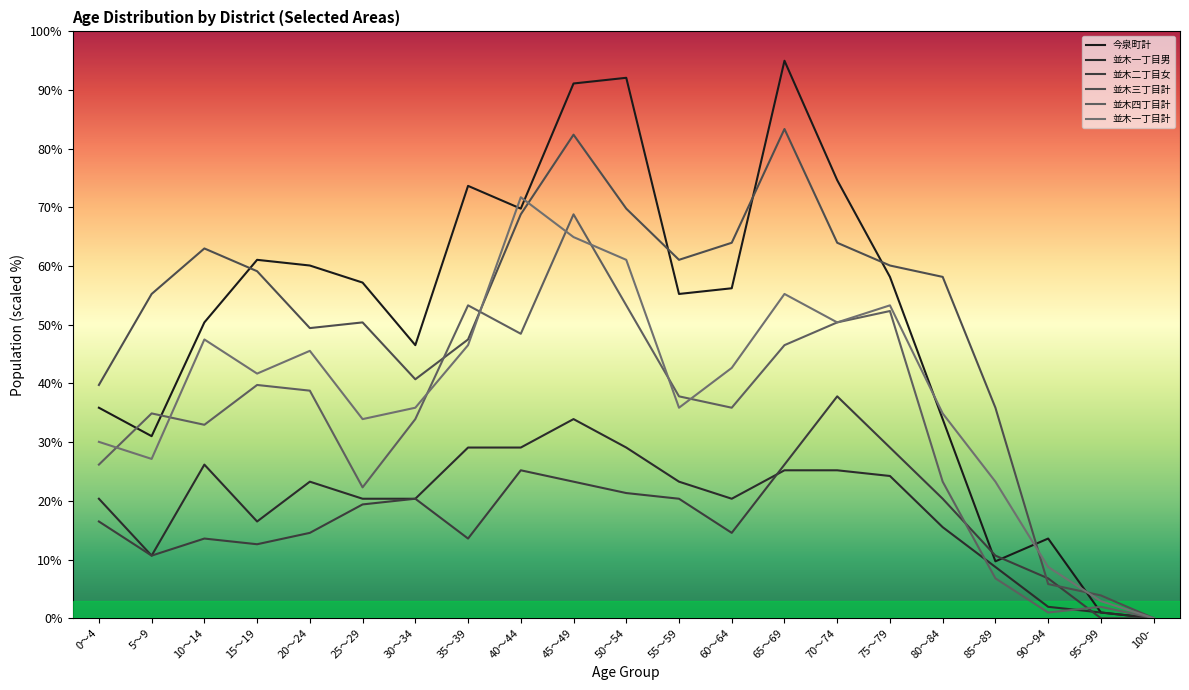

At how many categories does at least one series exceed 9?

19